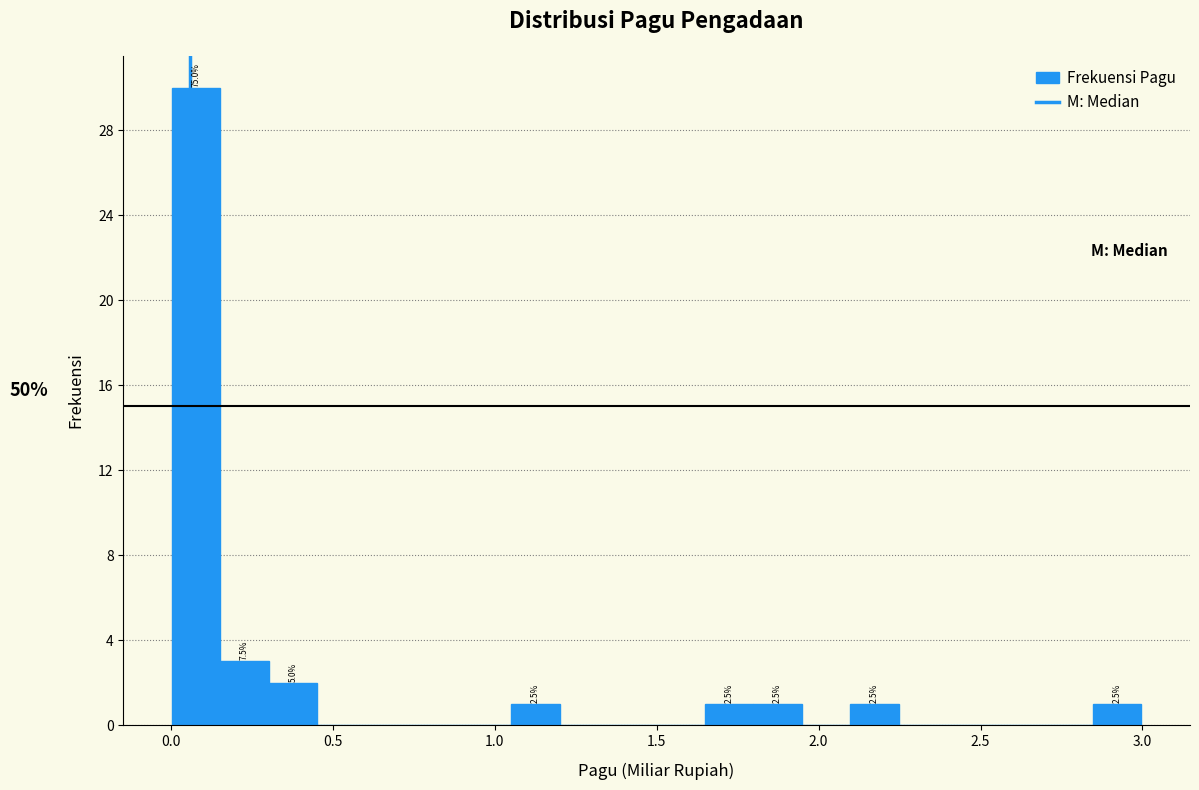

Around what value on the x-axis is the tallest bar? Give the approximate position of its centre, as read against the axis.

0.10